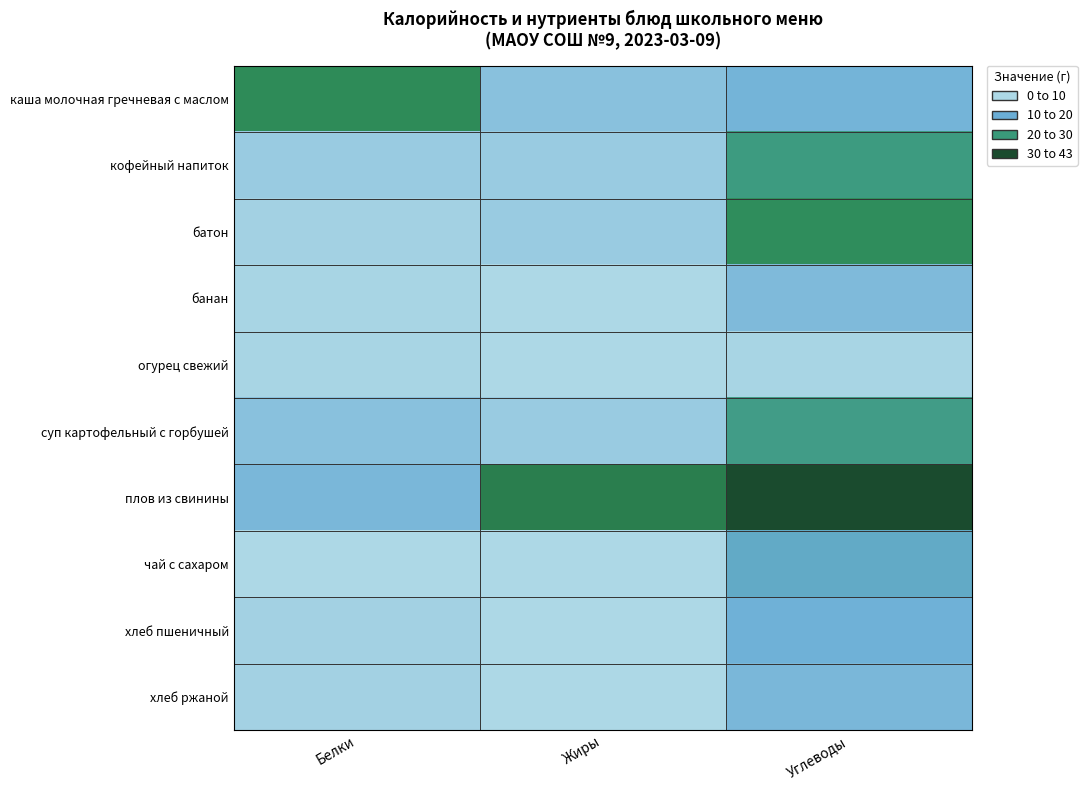

How many distinct data groups are displayed?

10